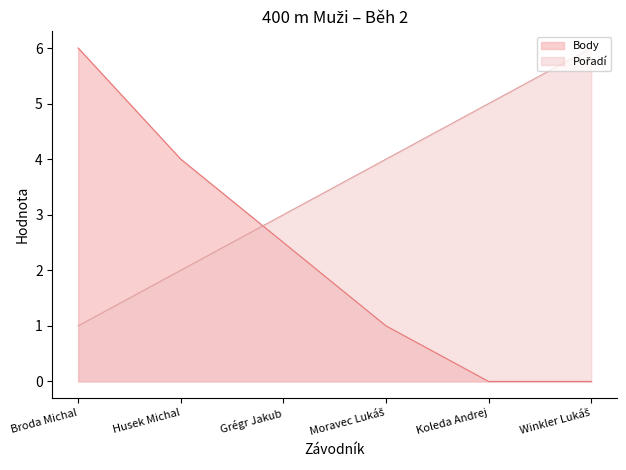

Where does the Body series first go above 2?

Broda Michal